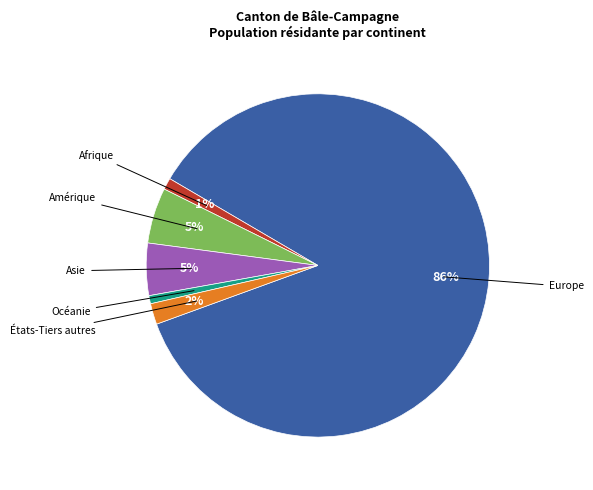

Does any single category account for the majority?

Yes